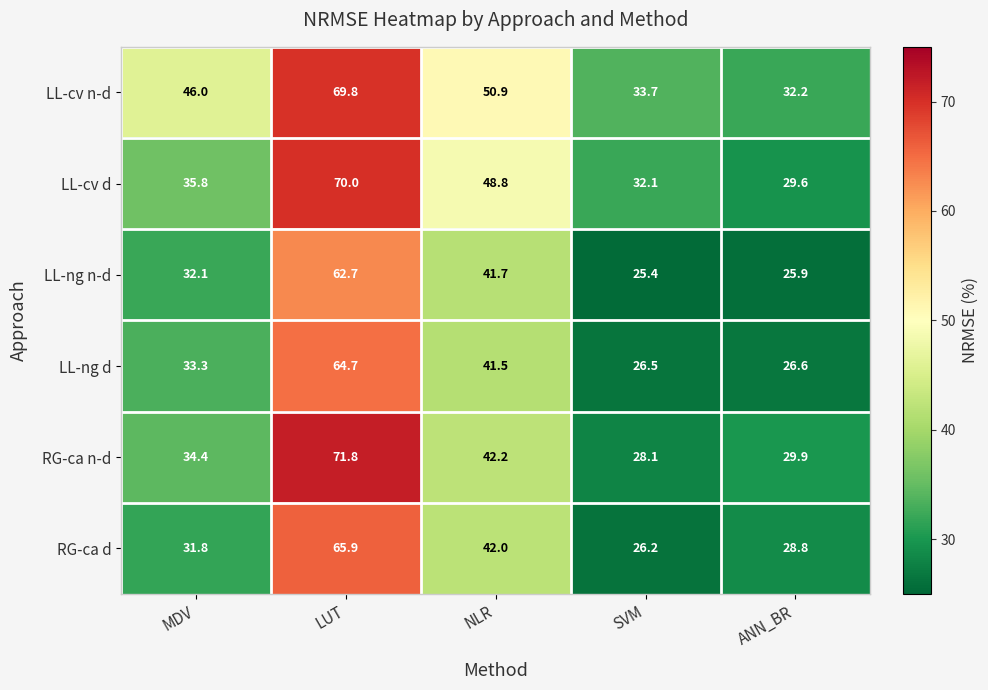

At which category is the sum across all series the highest?

LUT